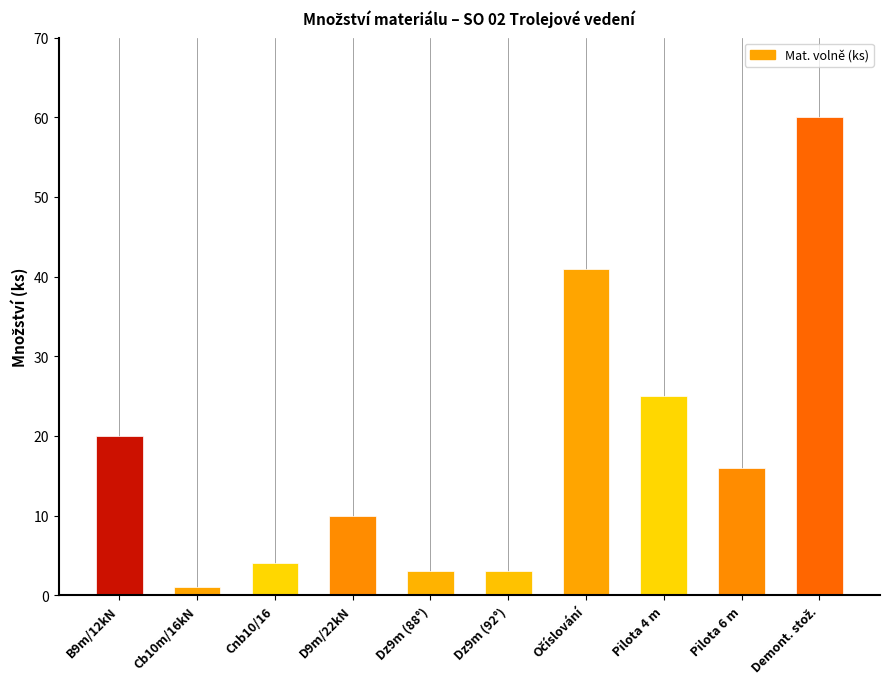

Reading left to right, what are all the values shown in this chart?

20	1	4	10	3	3	41	25	16	60